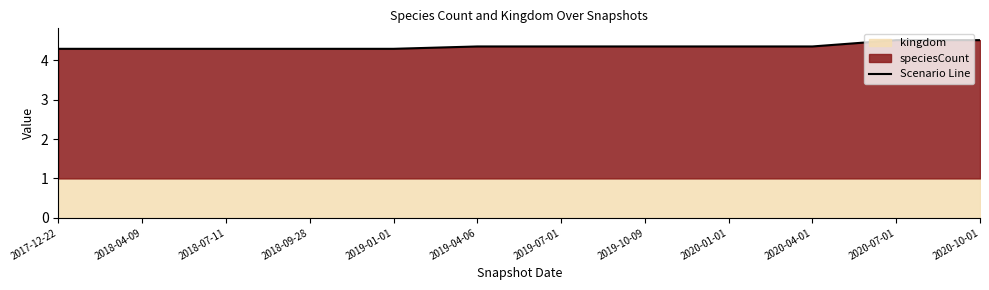

At which category does the chart reach its peak across all series?

2020-07-01